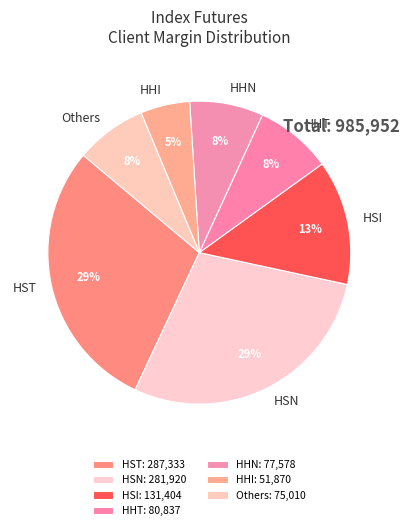

Is there any slice that represents more than half of the pie?

No